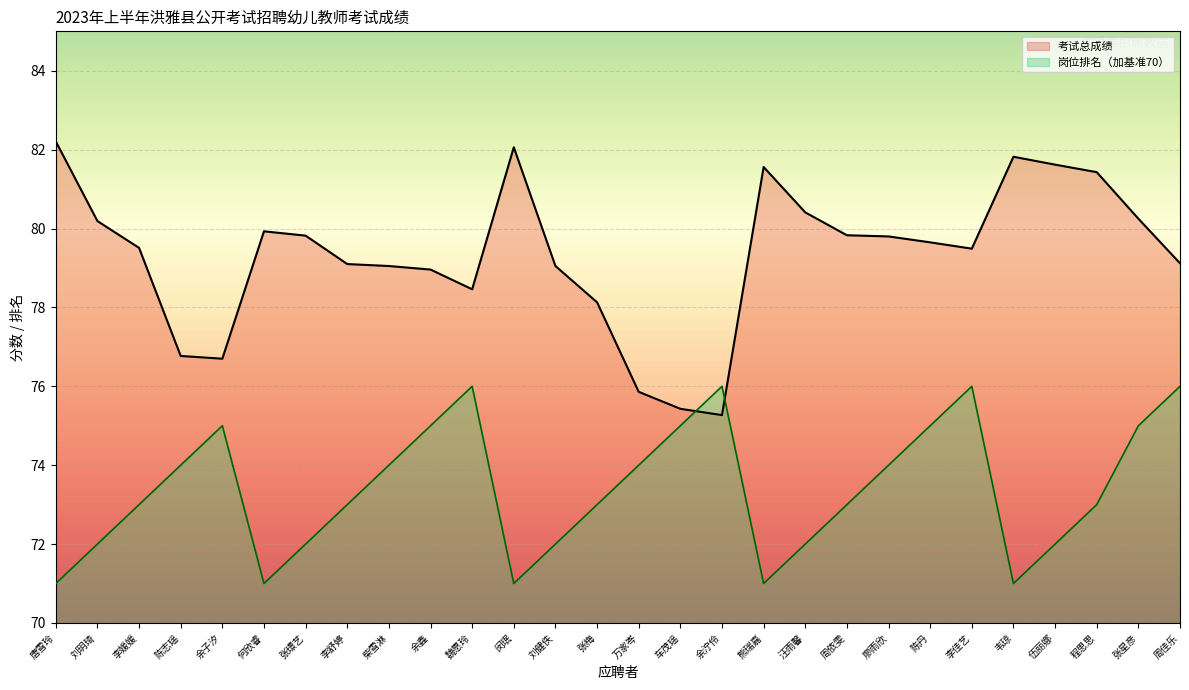

Which category has the lowest value across all series?

唐雪玲